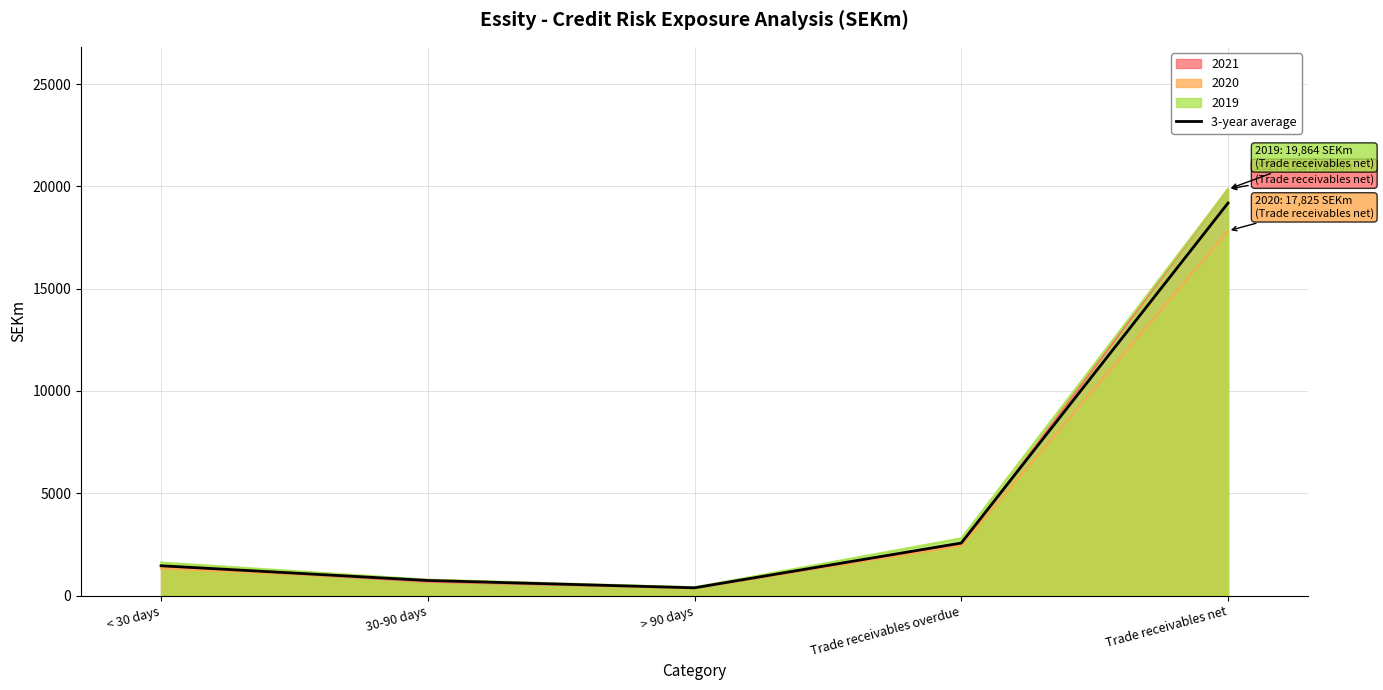

Reading left to right, transcribe all the data shown in this chart.

1454.3	735.0	376.3	2565.7	19186.7